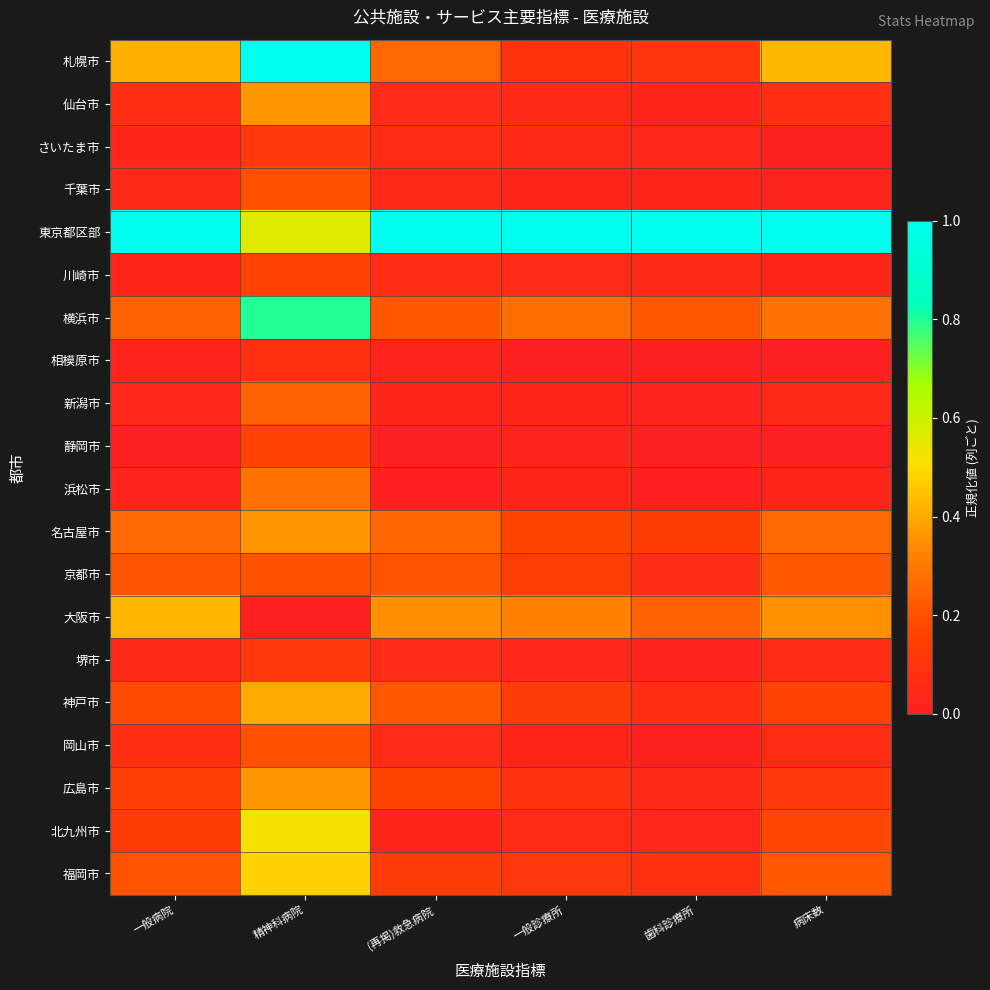

What is the difference between the highest and lowest values at 精神科病院?

1.0